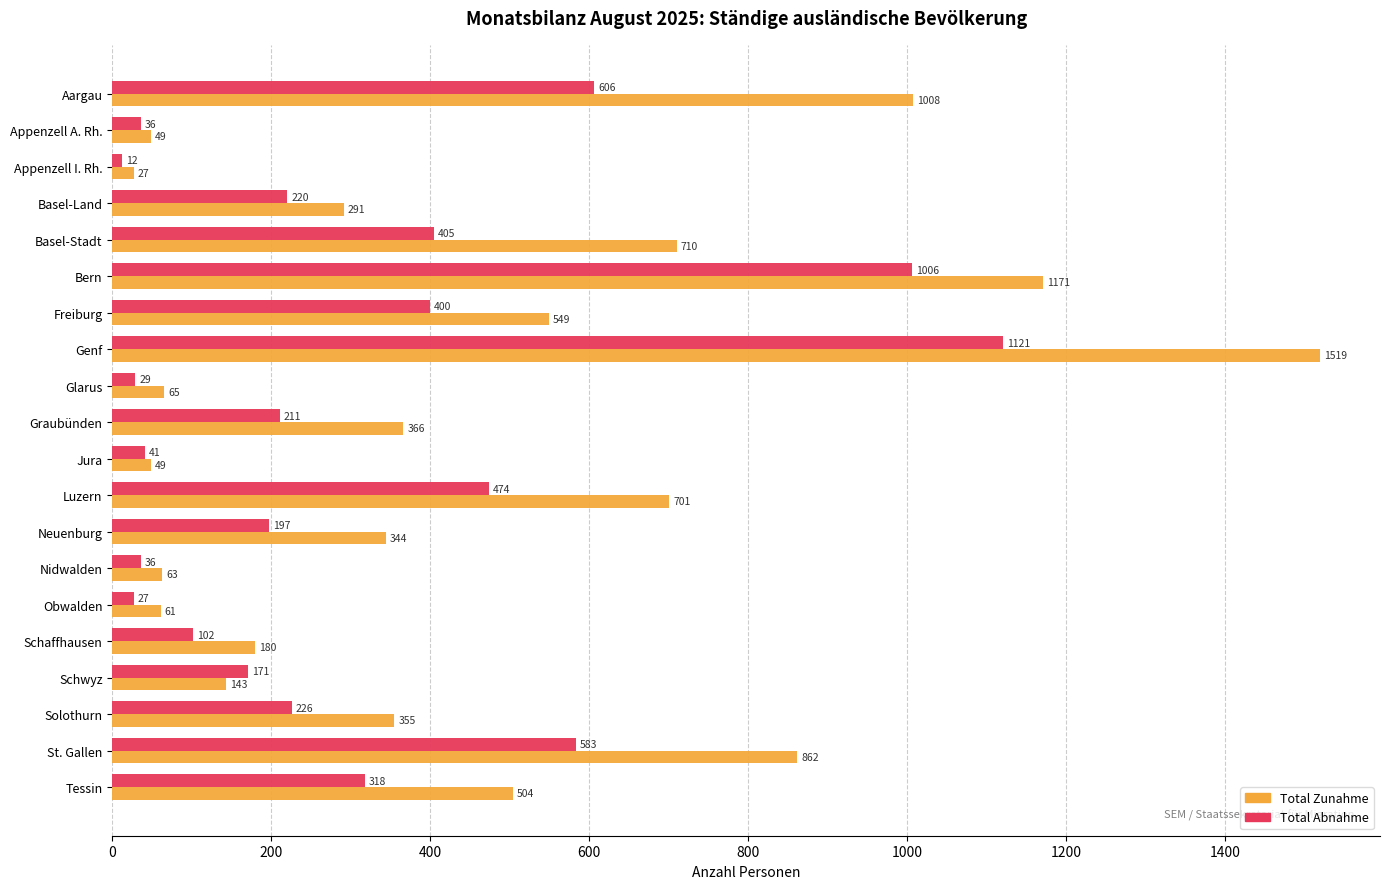

What is the difference between the highest and lowest values at Appenzell I. Rh.?

15